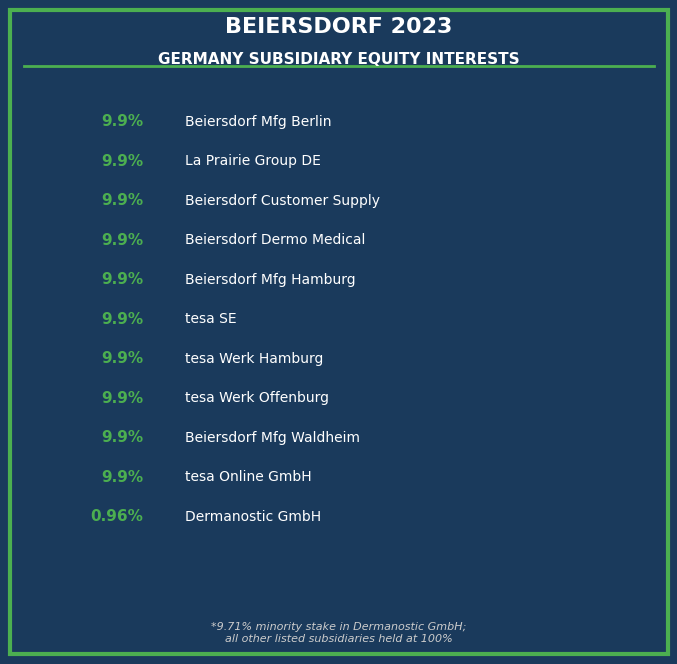

Is it true that tesa Online GmbH is 15% of the pie?

False